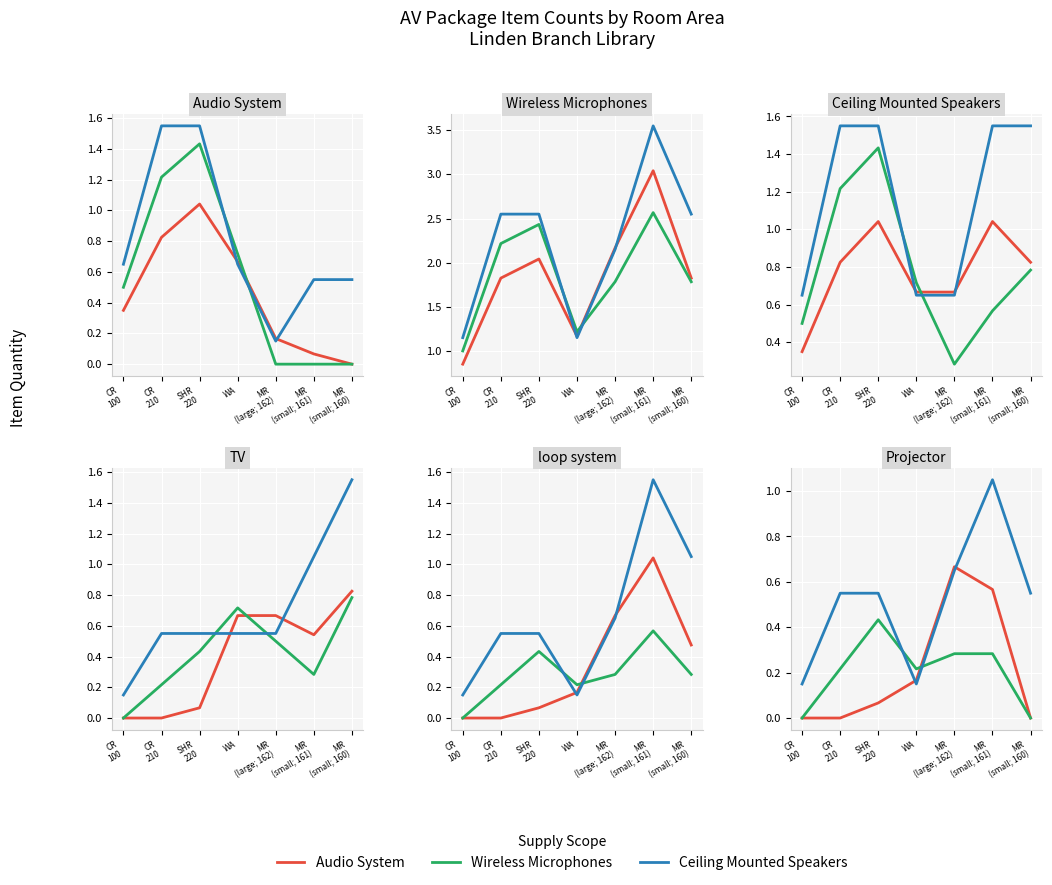

What is the sum of all Ceiling Mounted Speakers values?

3.6